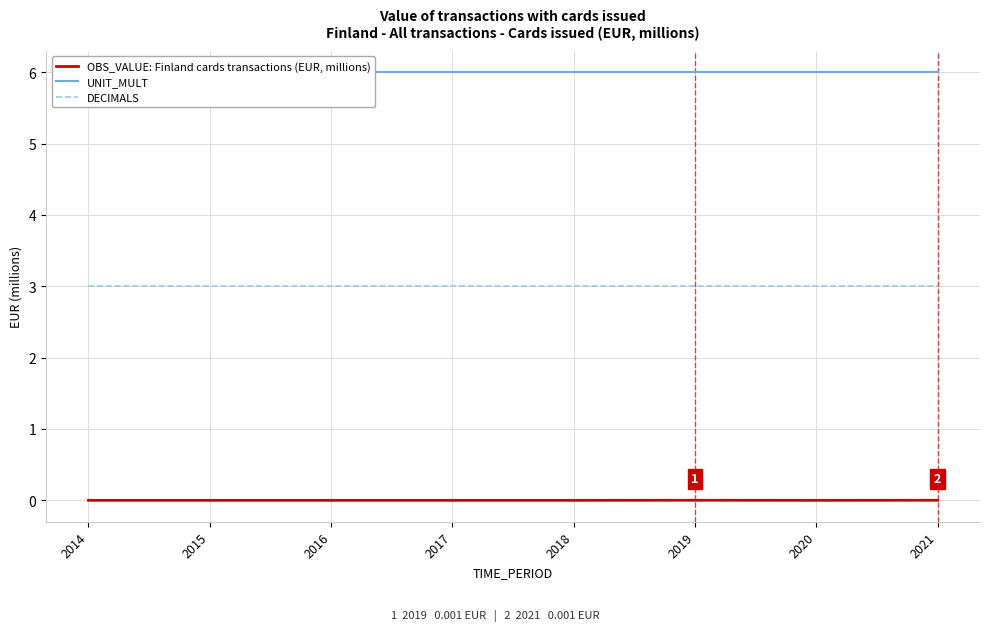

True or false: OBS_VALUE: Finland cards transactions (EUR, millions) and DECIMALS cross at least once.

False